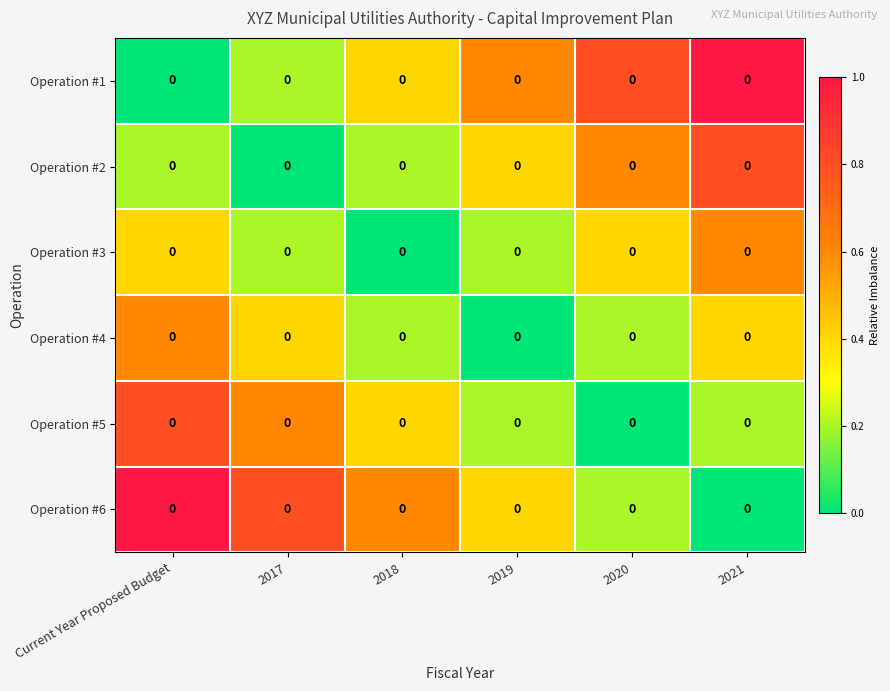

True or false: Operation #4 has a value of 1.1 at Current Year Proposed Budget.

False